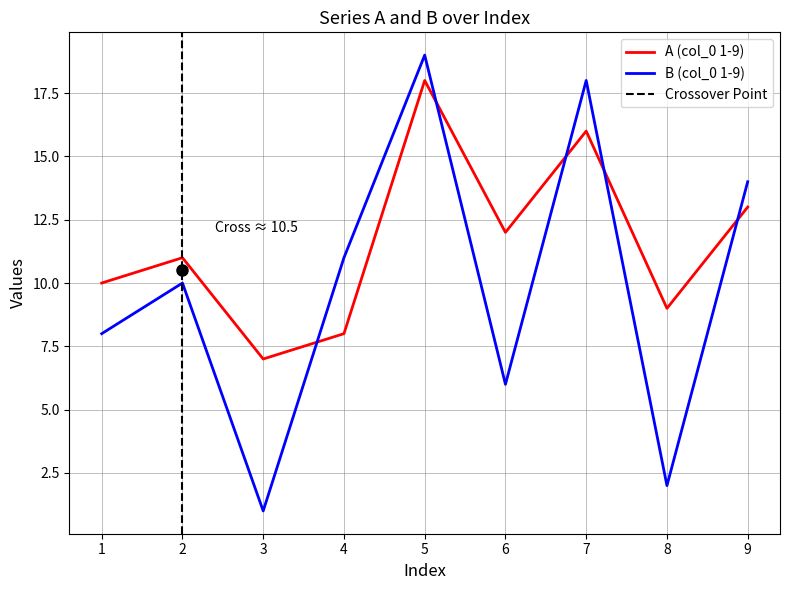

At which label is A (col_0 1-9) closest to 12?

6